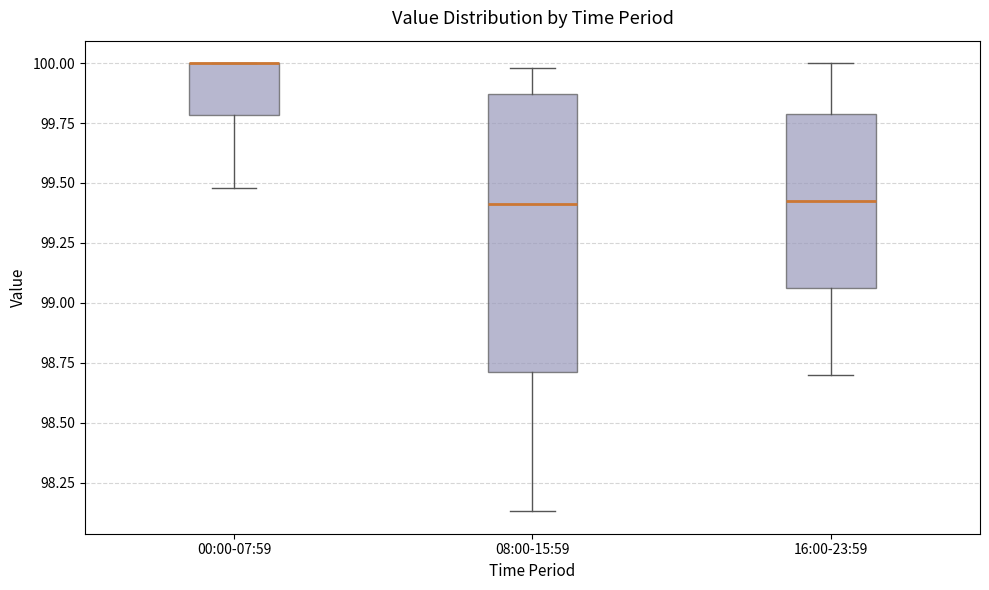

Reading left to right, transcribe this box plot: for each box, give where its median line is, the range the box spans, and where its two whiskers end, as read against the y-axis. The values are not printed on the chart, so give them approximately, as read against the axis.

00:00-07:59: median 100.00 (drawn on the box's upper edge), box 99.80 to 100.00, whiskers 99.50 to 100.00
08:00-15:59: median 99.40, box 98.70 to 99.85, whiskers 98.15 to 100.00
16:00-23:59: median 99.45, box 99.05 to 99.80, whiskers 98.70 to 100.00